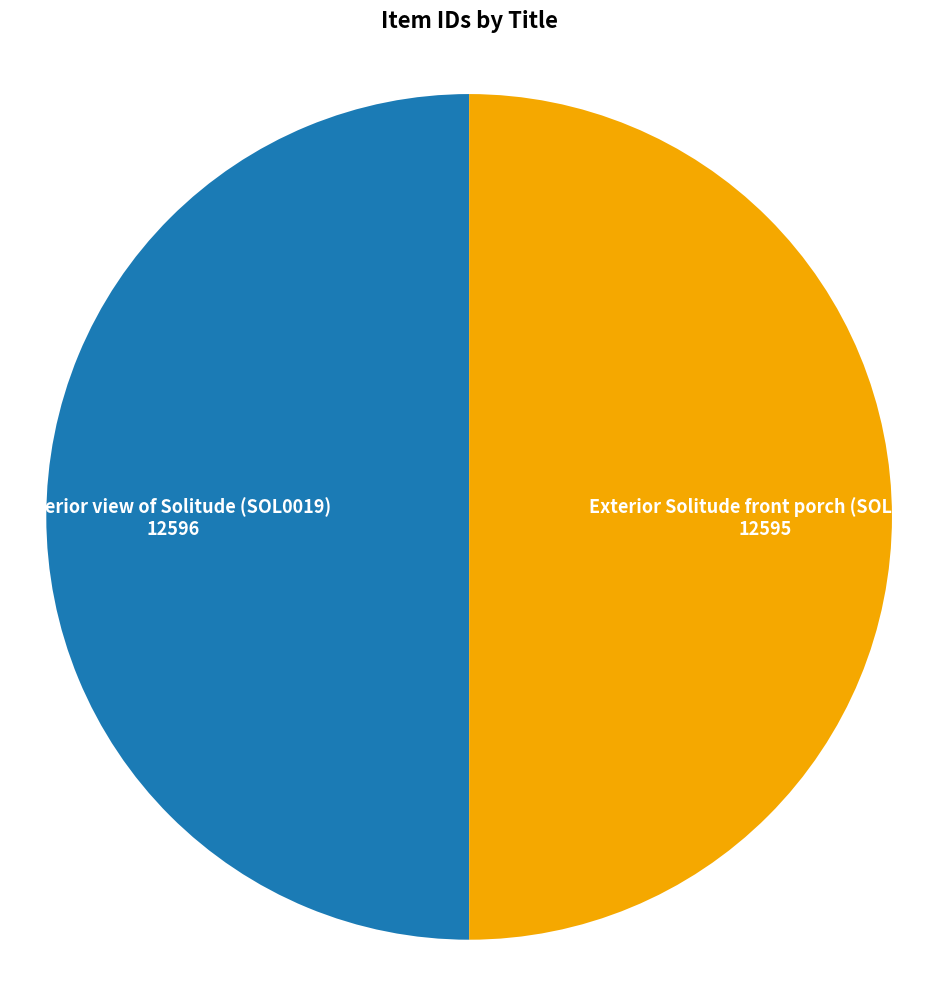

How many segments does this pie chart have?

2